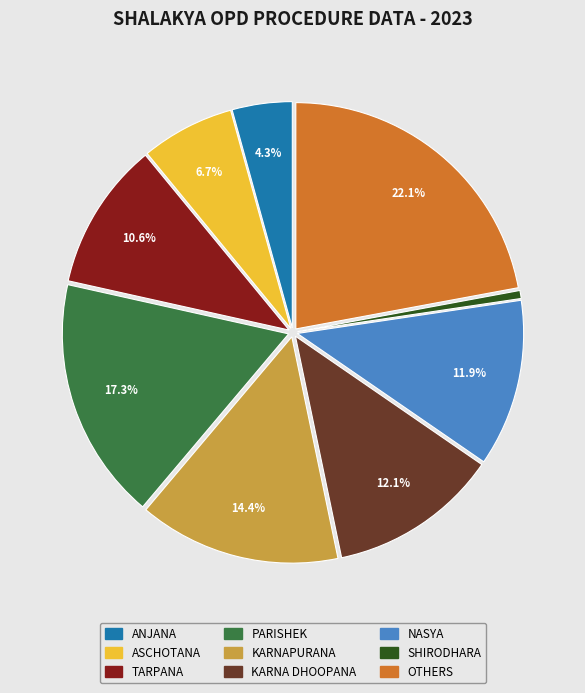

Do NASYA and PARISHEK together represent more than half of the pie?

No